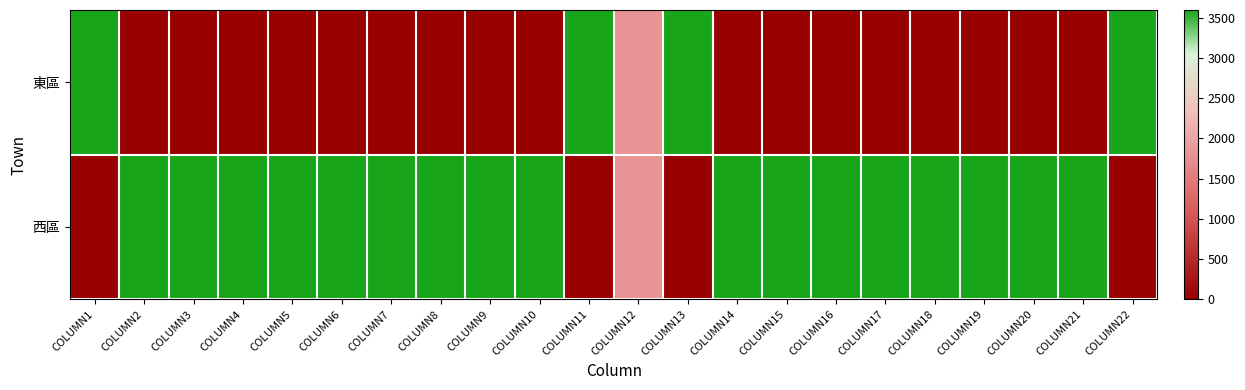

At which category is the sum across all series the highest?

COLUMN1